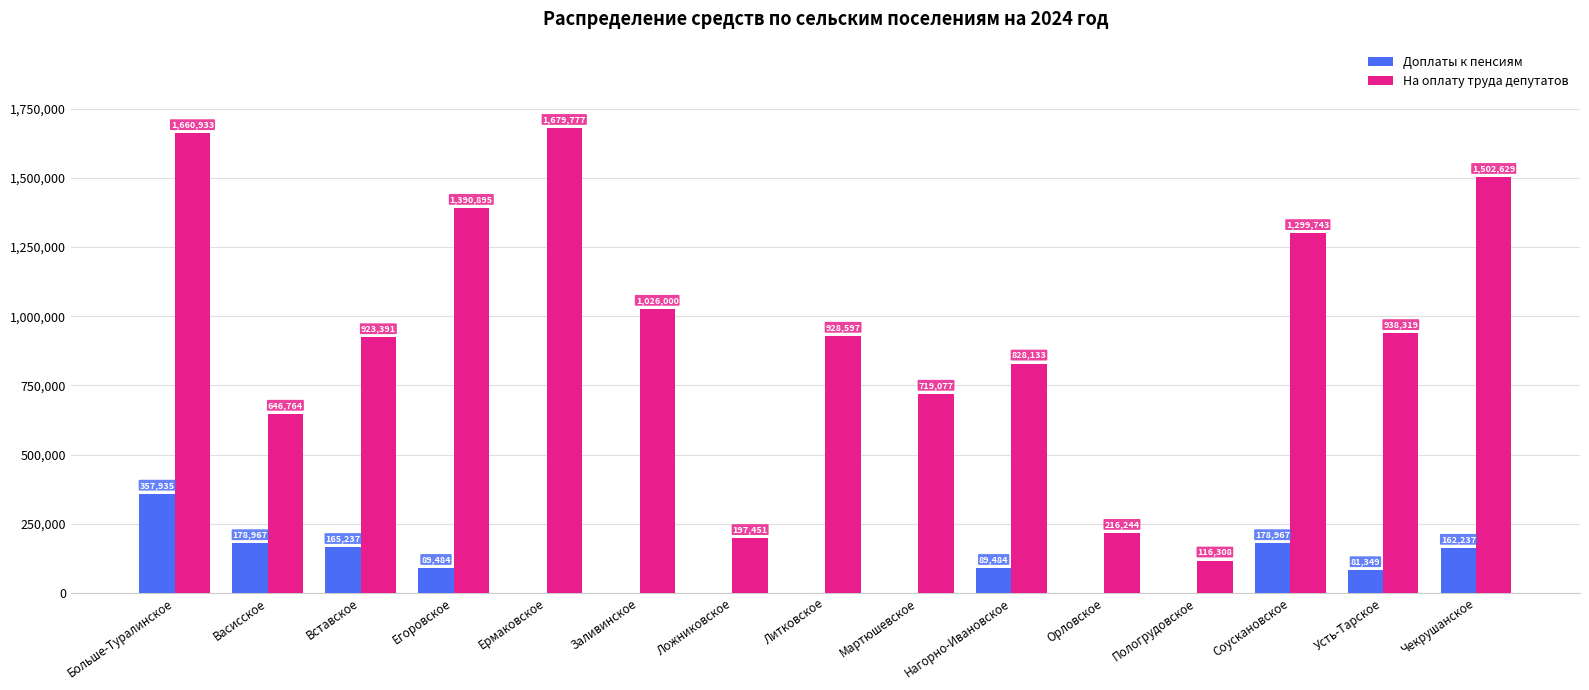

What is the total value across all series at Больше-Туралинское?

2018867.7